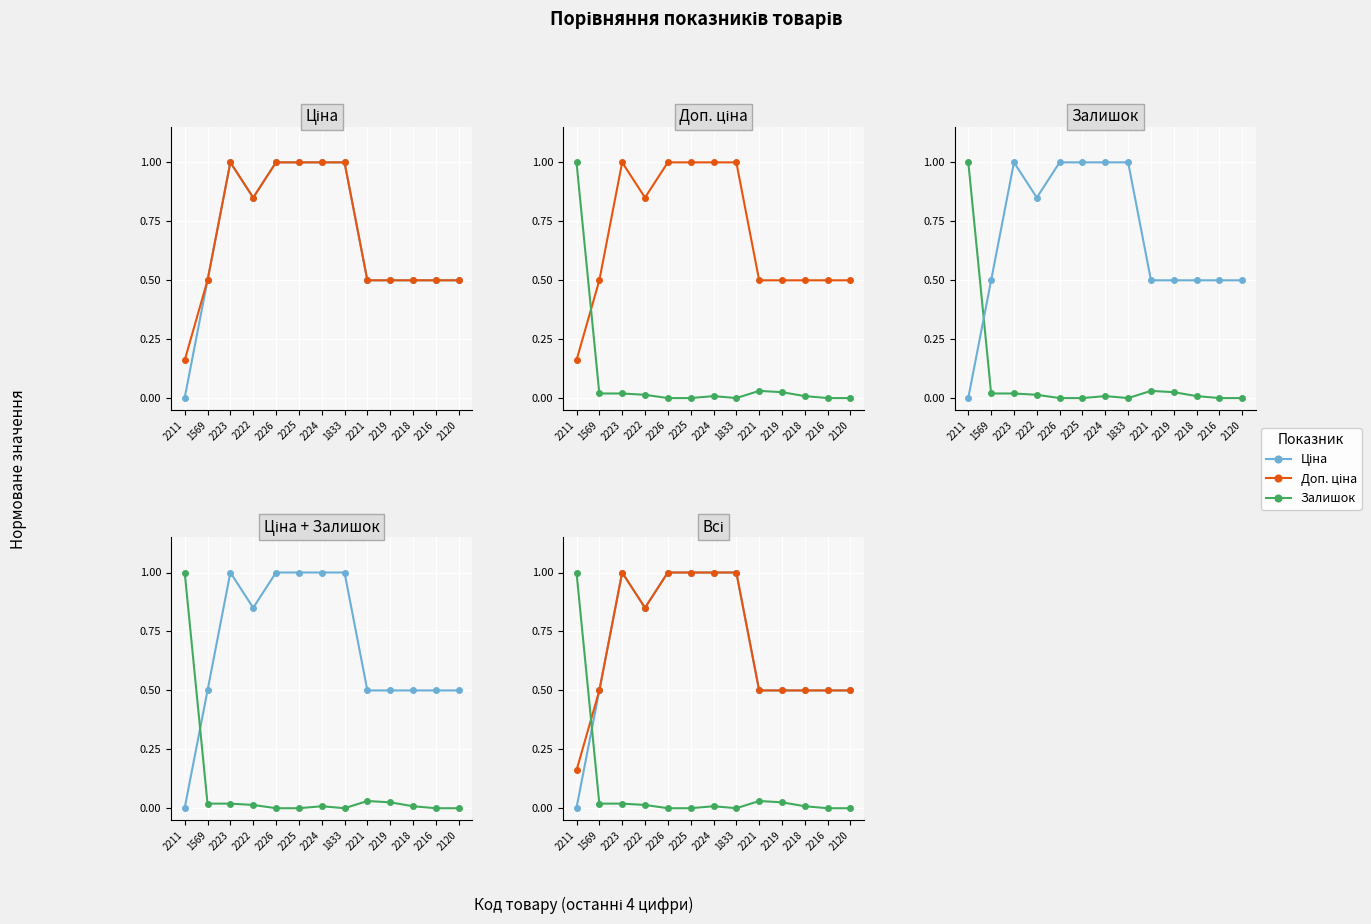

At which label does Залишок reach its peak?

2211